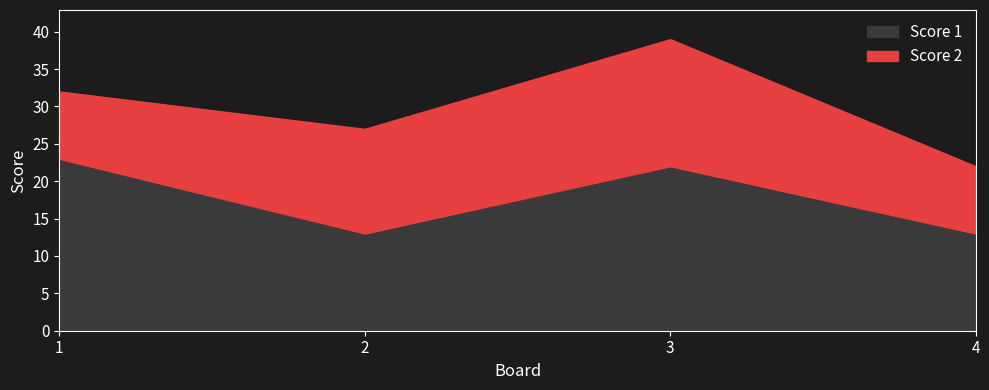

How many interior local valleys does the Score 1 series have?

1